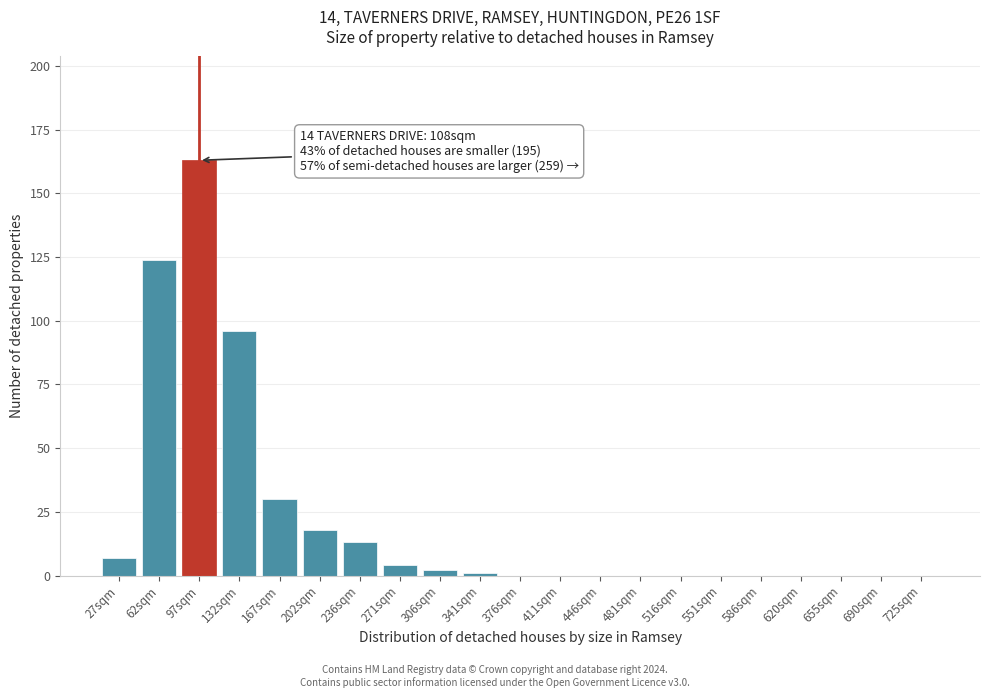

Reading left to right, extract all data points from this chart.

27sqm=7	62sqm=124	97sqm=163	132sqm=96	167sqm=30	202sqm=18	236sqm=13	271sqm=4	306sqm=2	341sqm=1	376sqm=0	411sqm=0	446sqm=0	481sqm=0	516sqm=0	551sqm=0	586sqm=0	620sqm=0	655sqm=0	690sqm=0	725sqm=0